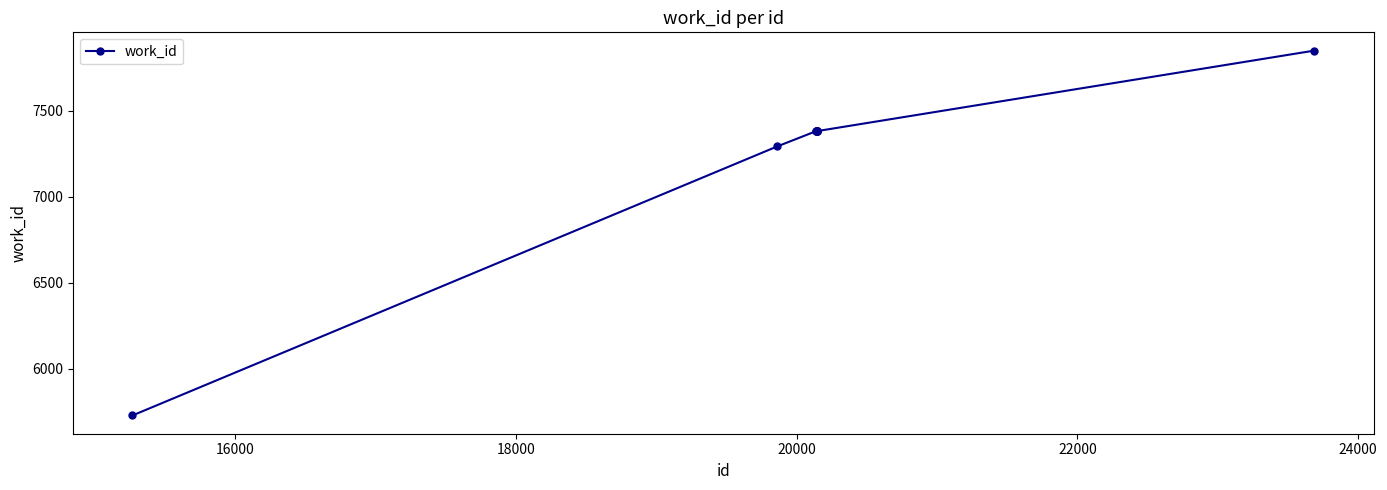

What is the value of the 10th point from the left?

7850